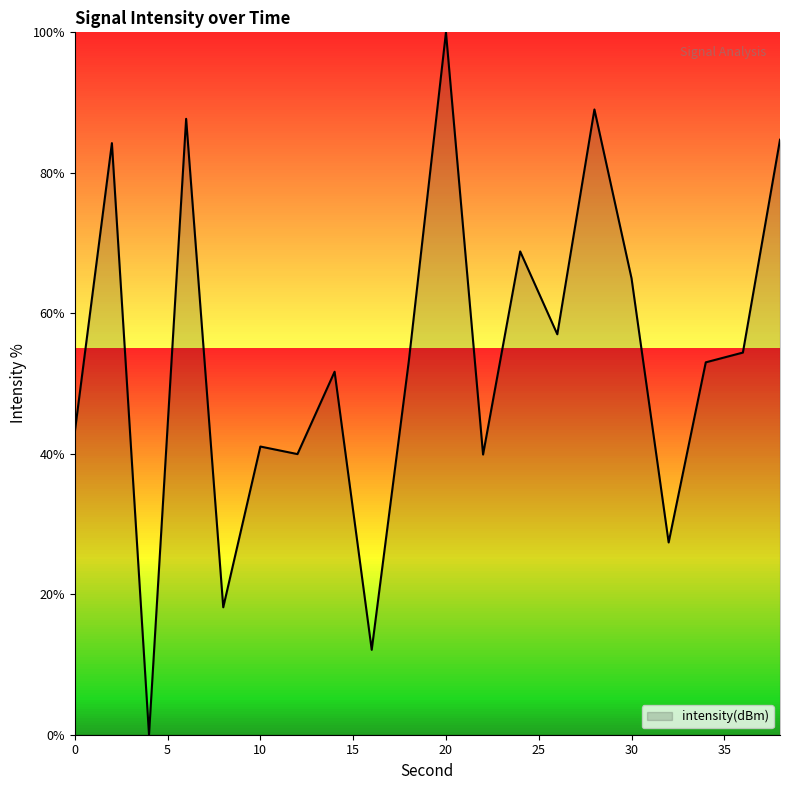

What is the difference between the second highest and second lowest values?

76.9